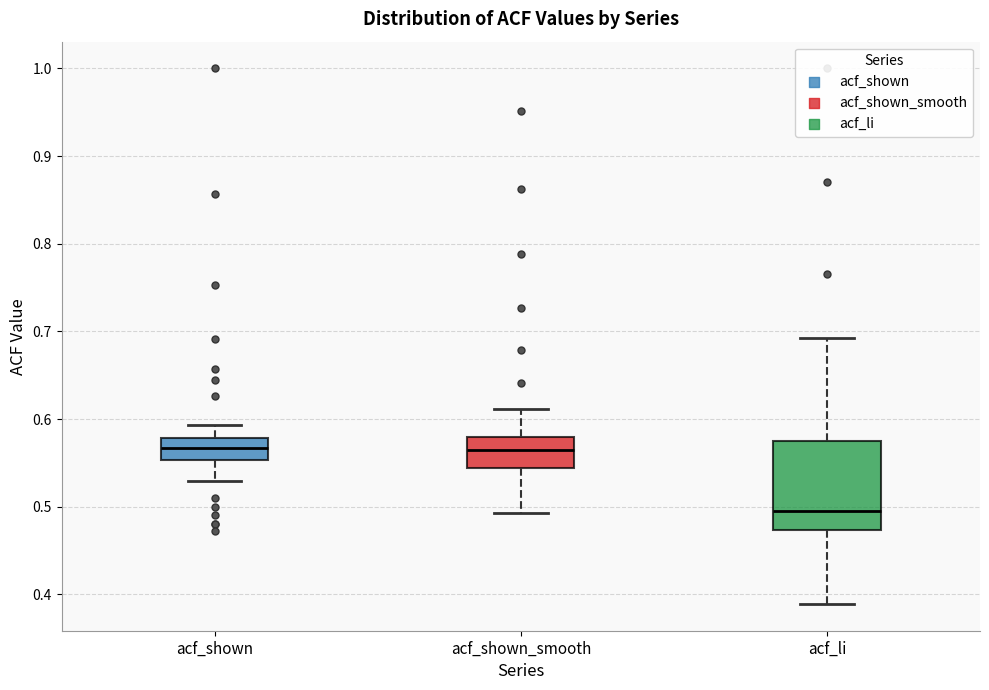

Comparing the boxes themselves (not the whiskers), which one is the tallest?

acf_li